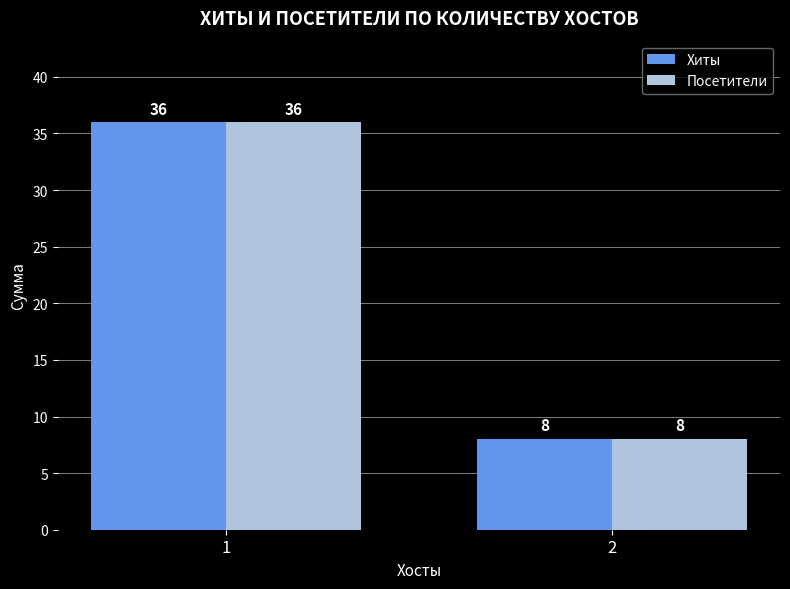

What is the sum of all Посетители values?

44